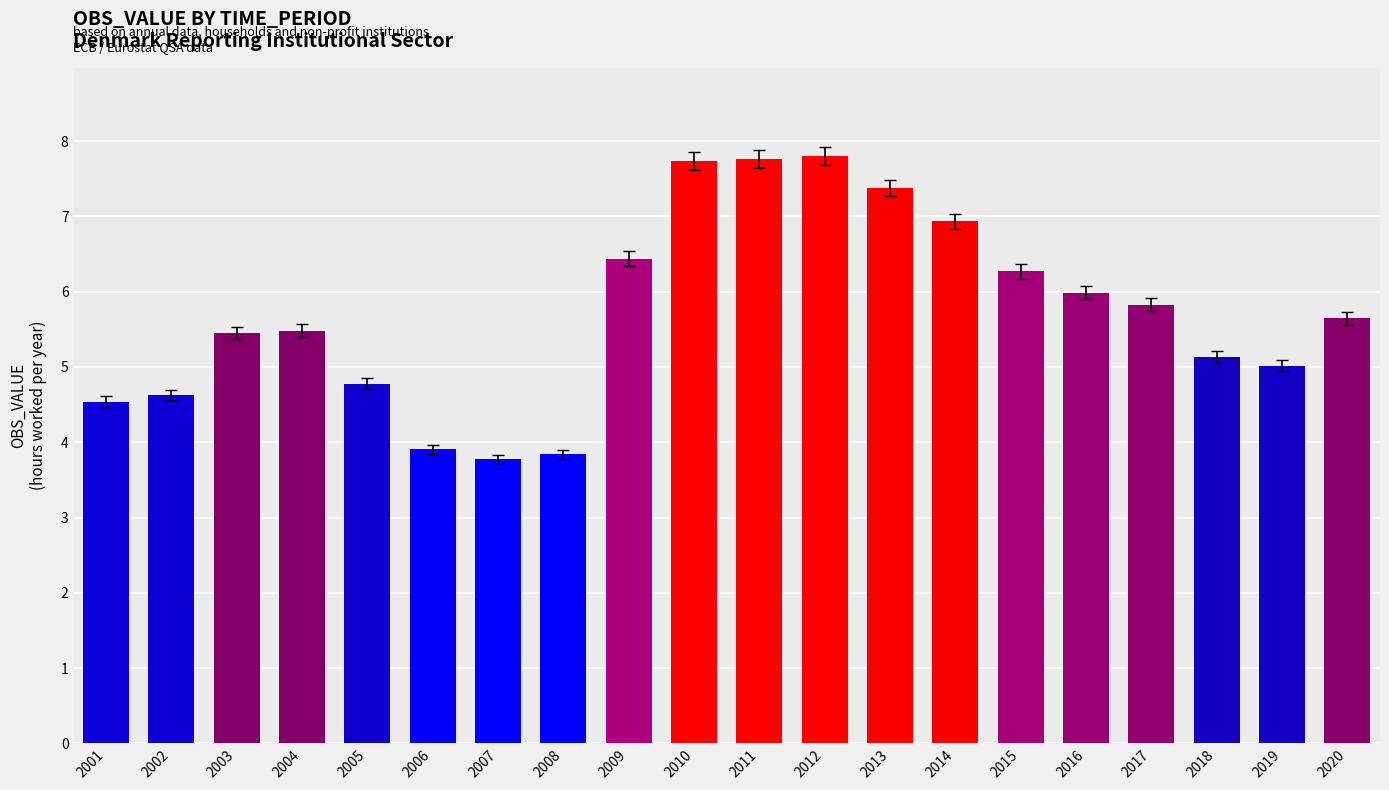

What value does the data have at 2020?

5.6